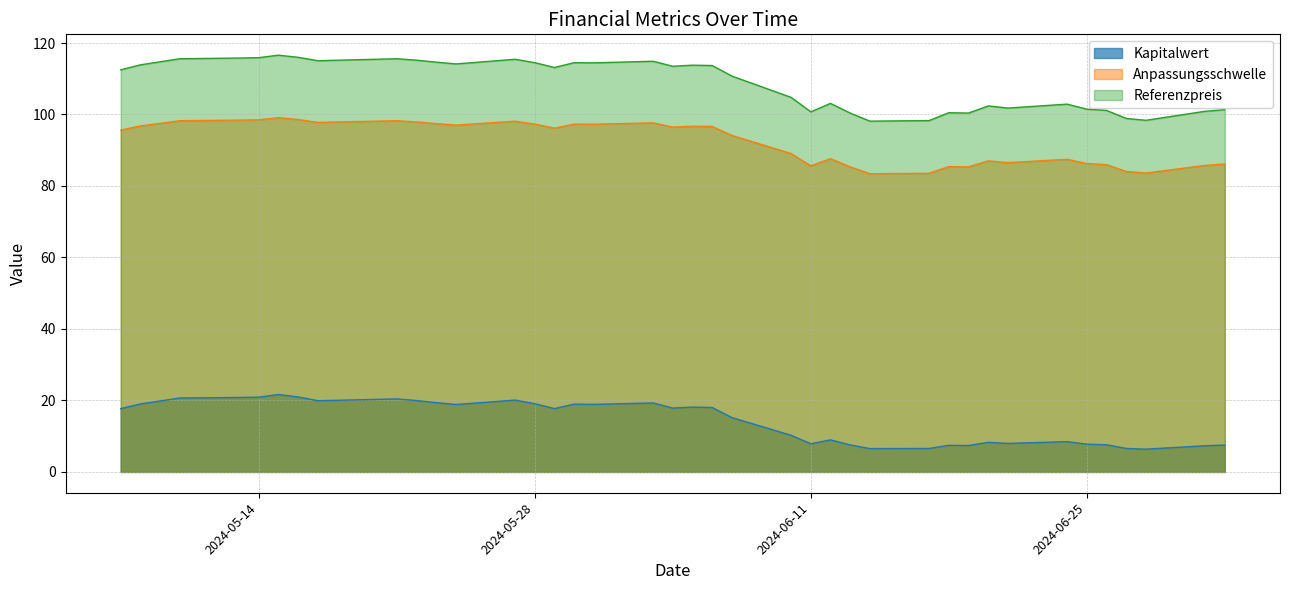

What is the lowest value of the Anpassungsschwelle series?

83.4